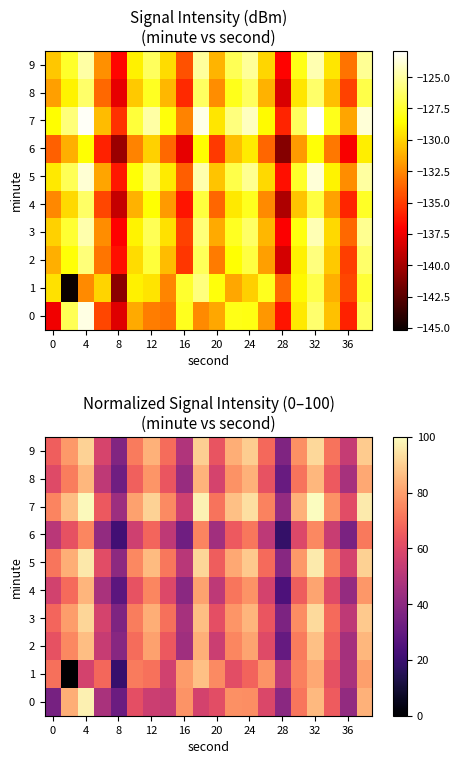

What is the total value across all series at 16?

330.5